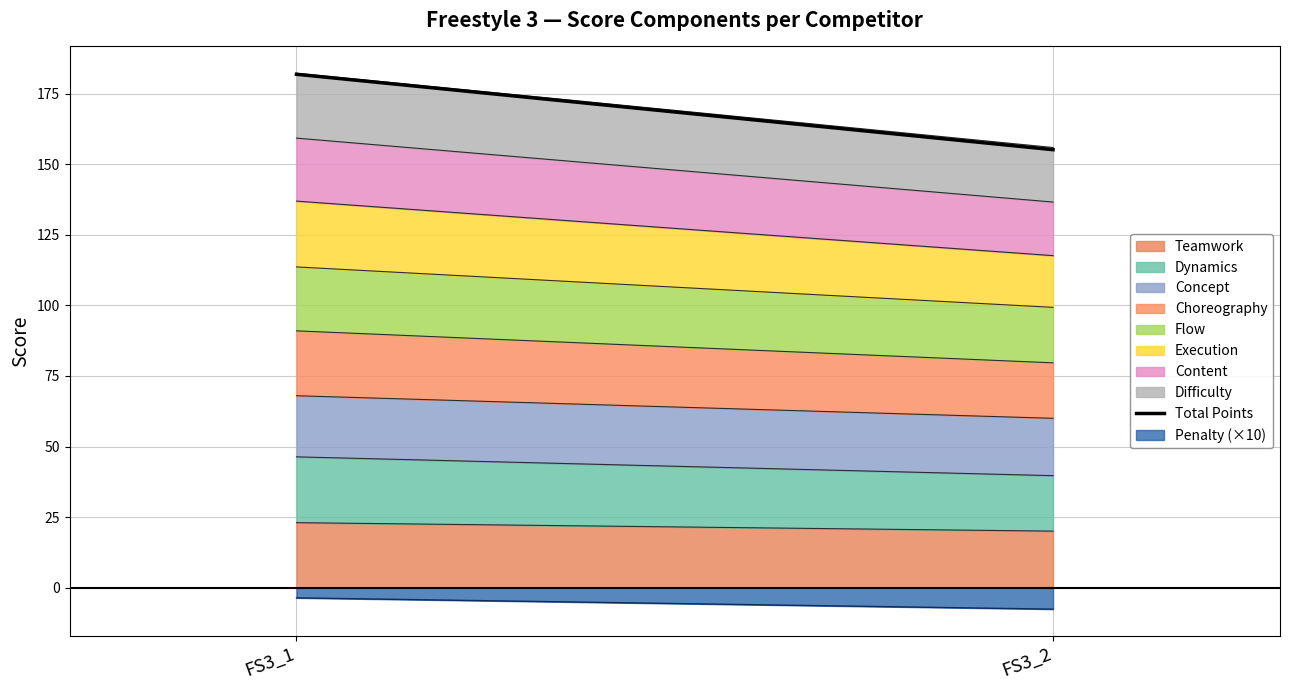

Rank the categories by value from lowest to highest.

FS3_2, FS3_1